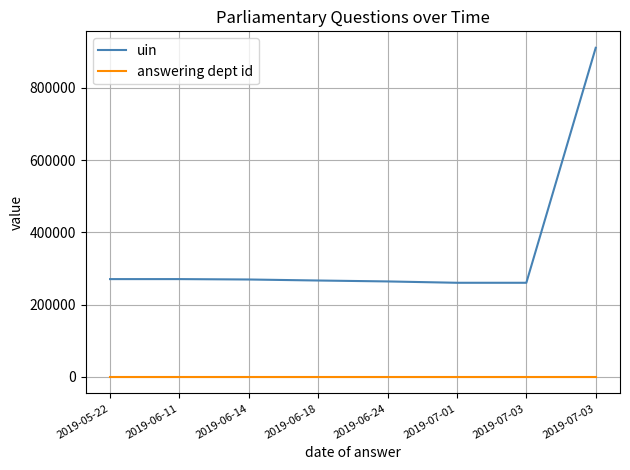

How many lines are shown in the chart?

2